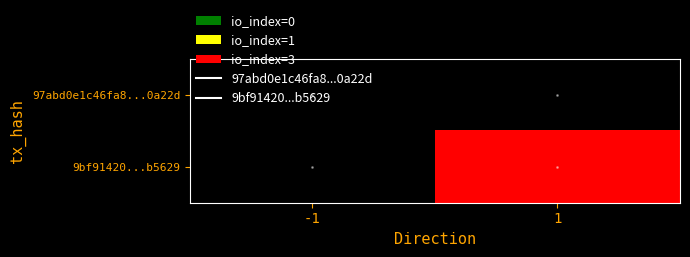

What is the difference between the highest and lowest values at 1?

3